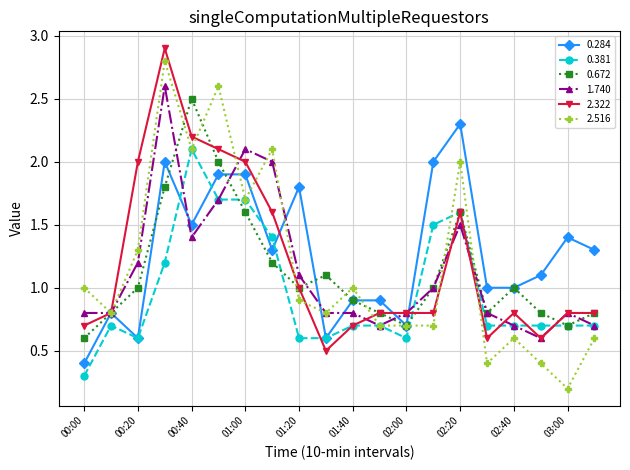

What is the value of the 2.516 point at the 1st from the left?

1.0